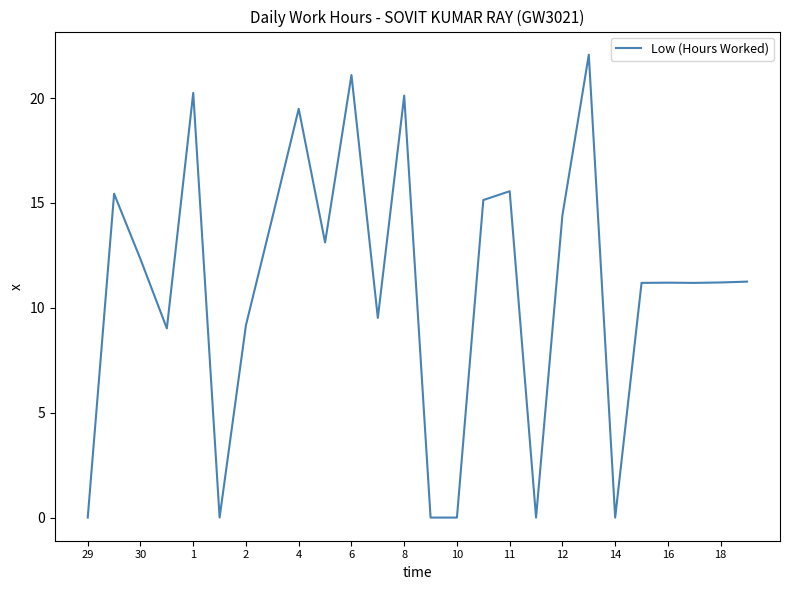

What is the difference between the maximum and minimum values?

22.1